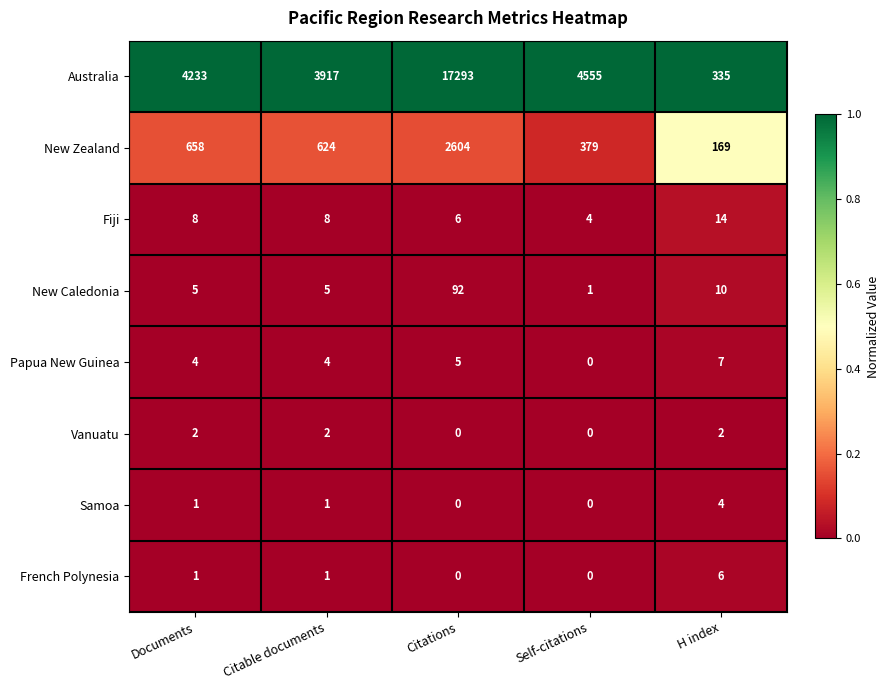

What is the spread (max minus min) of values at Self-citations?

4555